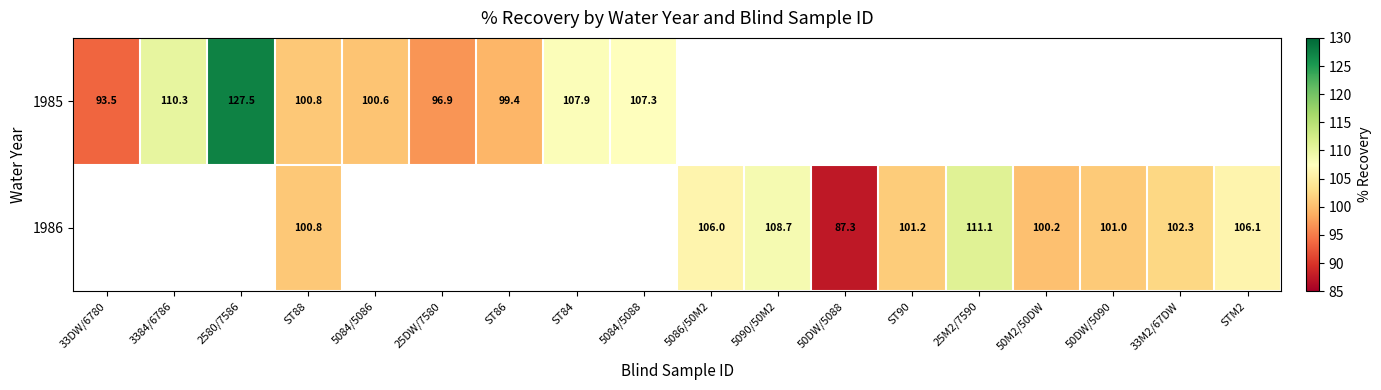

Rank the series by their maximum value, from highest to lowest.

1985, 1986